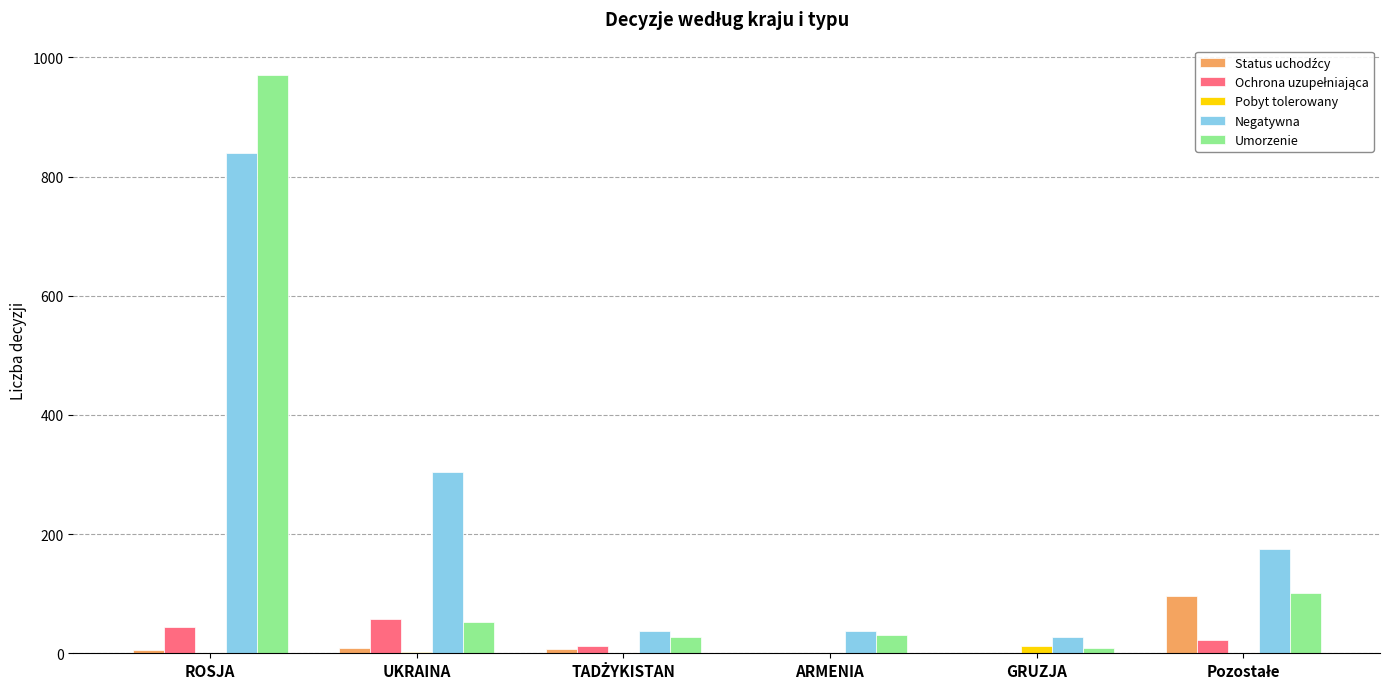

At which category is the sum across all series the highest?

ROSJA